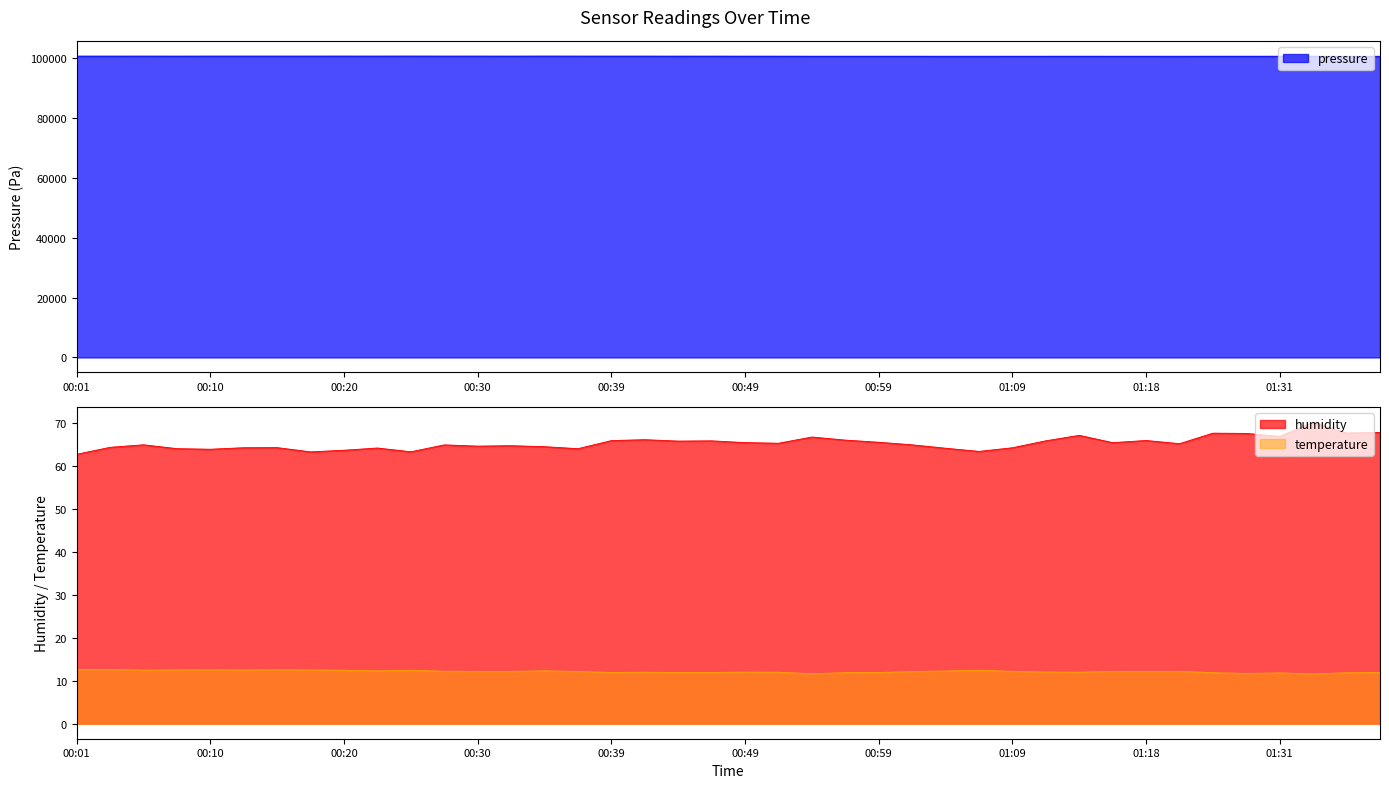

How many data points in pressure are less than 100753?

20